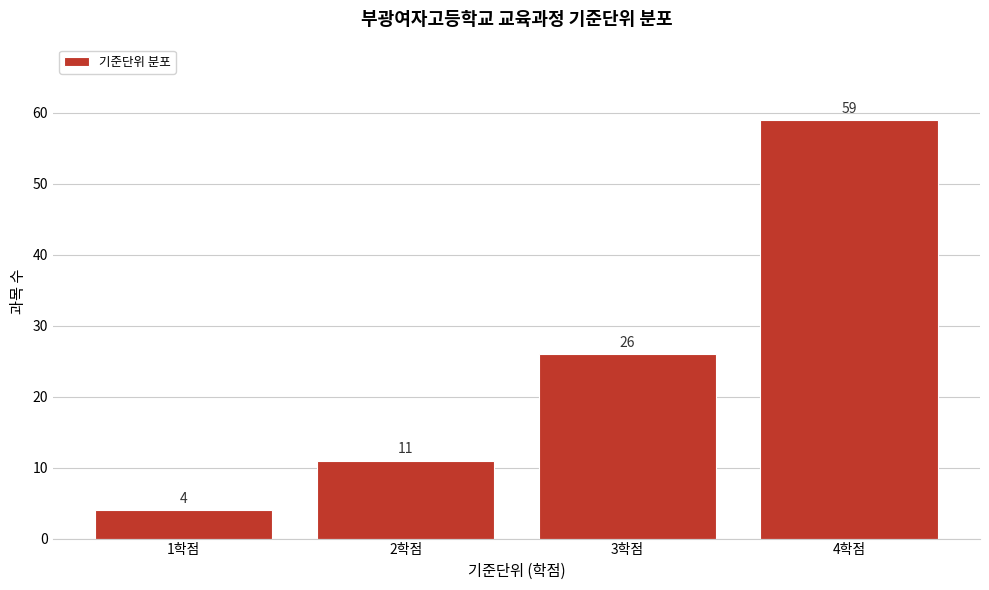

Reading left to right, transcribe this chart: for each bar, give the range it covers on the x-axis and its height.

0.5 to 1.5: 4
1.5 to 2.5: 11
2.5 to 3.5: 26
3.5 to 4.5: 59